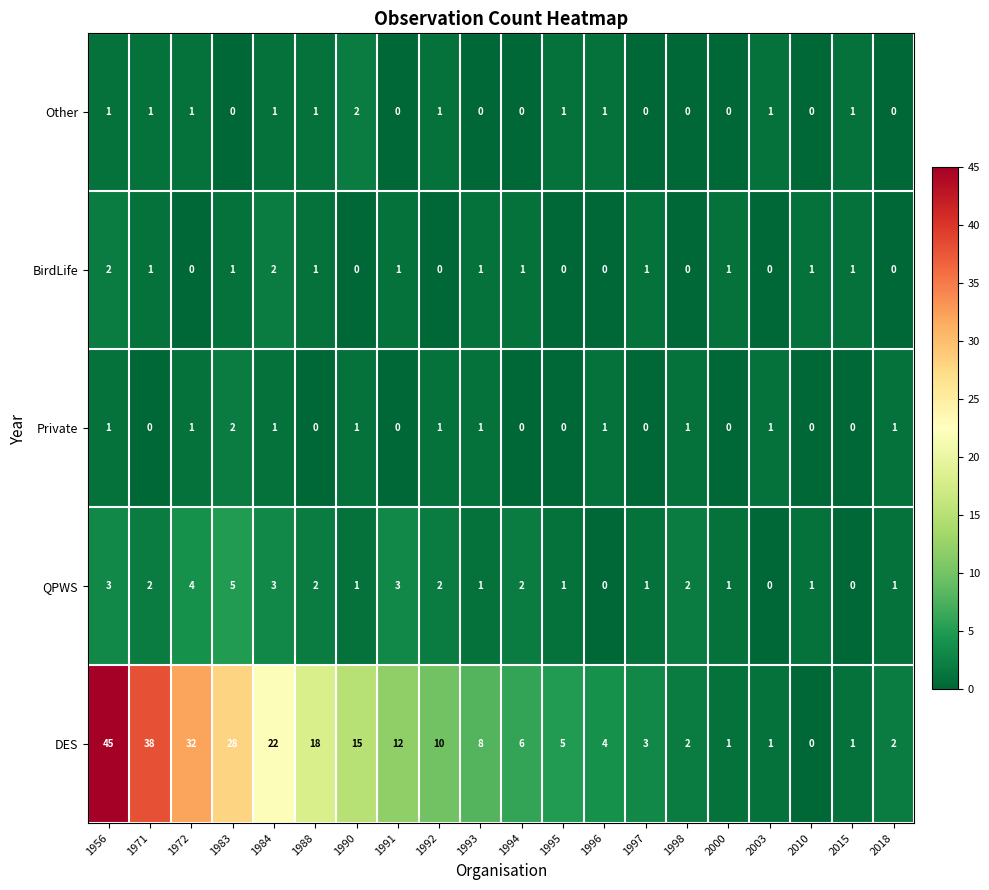

Which series changed the most between 1984 and 1991?

DES